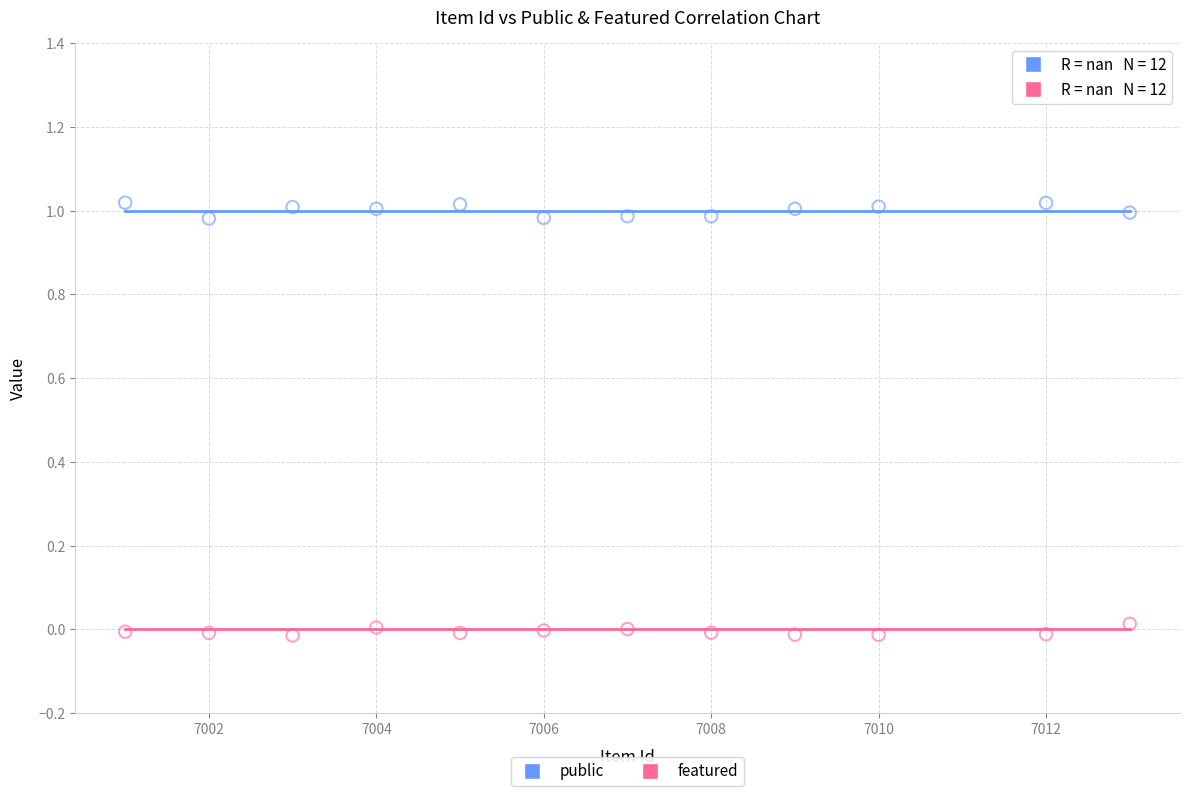

Which series reaches the minimum Y coordinate?

featured